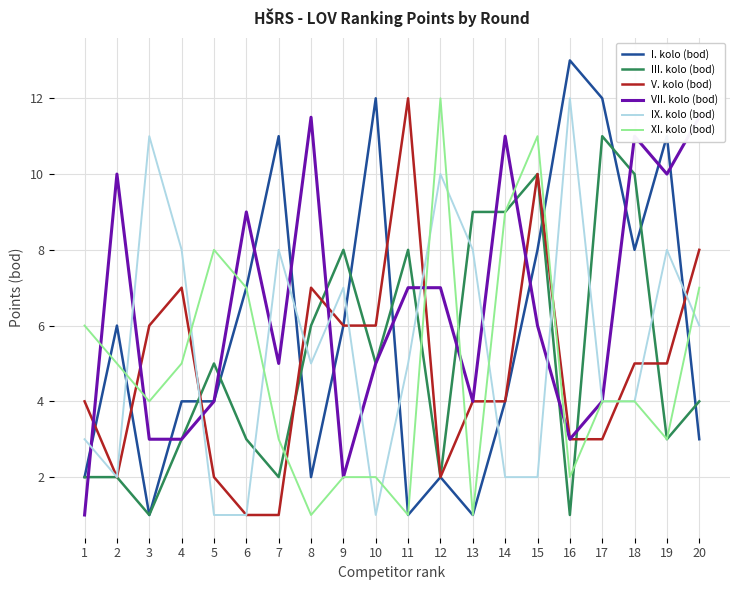

Which series has the largest range (max minus min)?

I. kolo (bod)